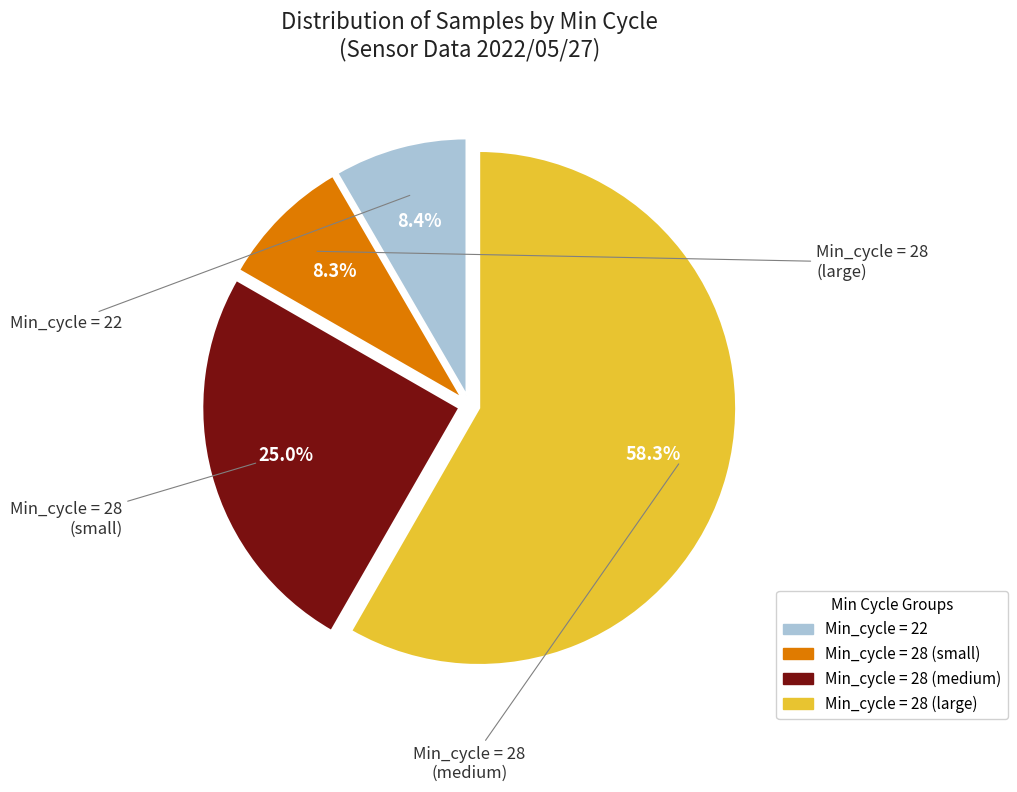

Is there a majority slice in this chart?

Yes